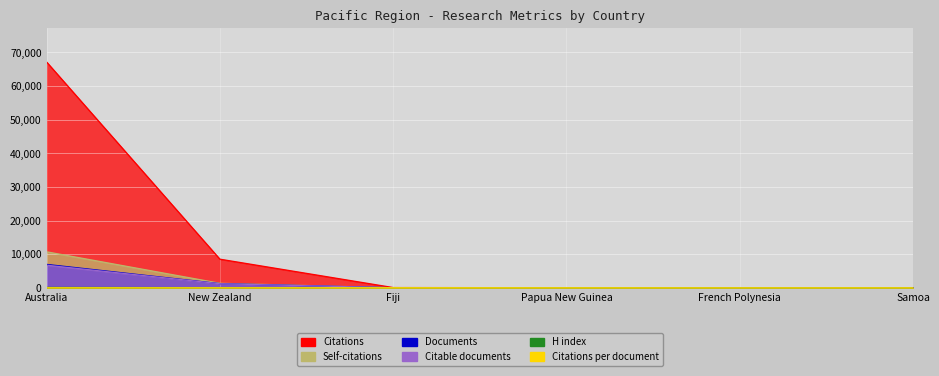

The H index series shows 2.0 at Papua New Guinea. True or false?

True